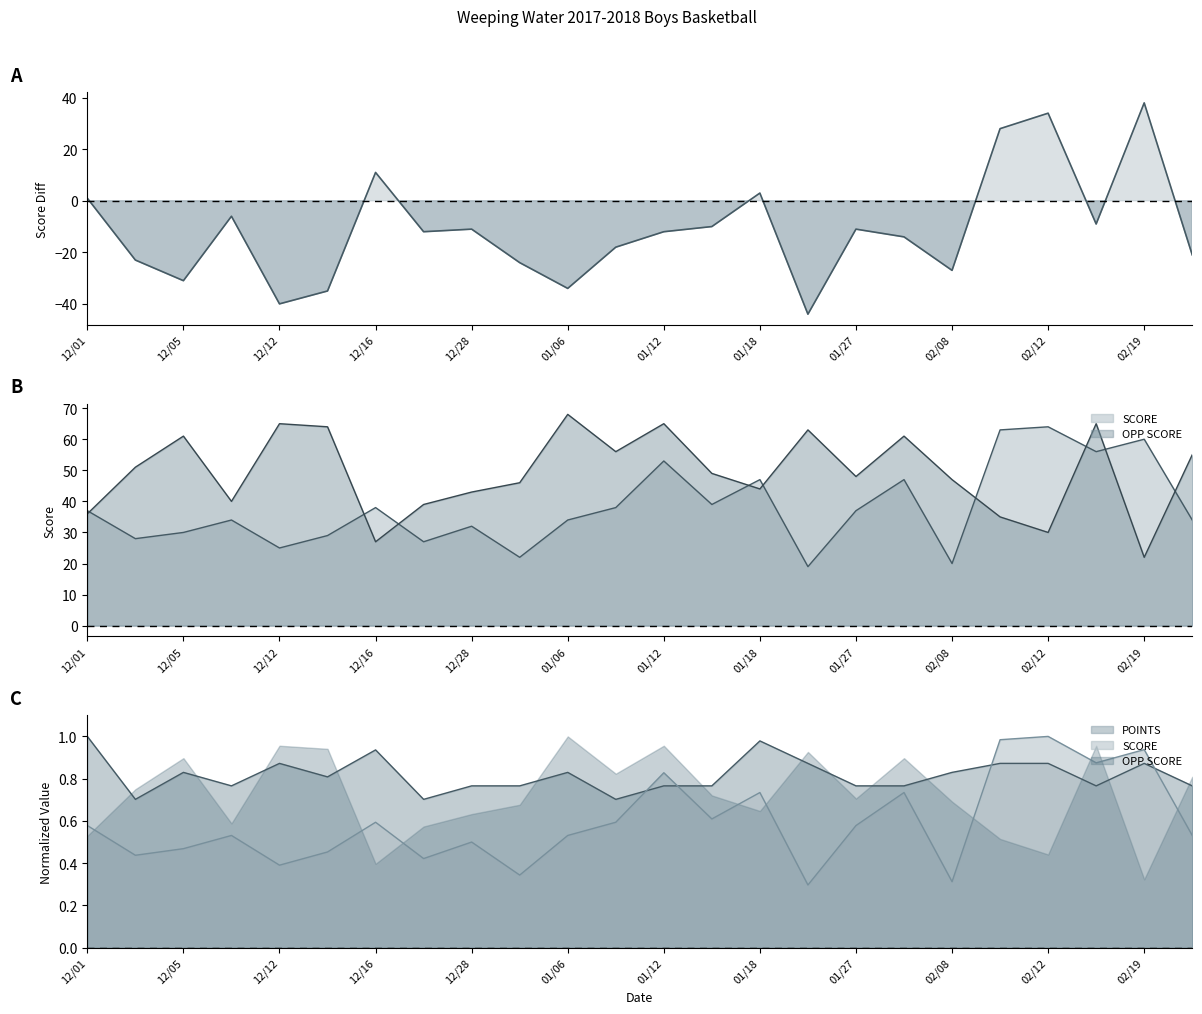

Rank the categories by SCORE value from lowest to highest.

01/25, 02/08, 12/29, 12/12, 12/21, 12/02, 12/14, 12/05, 12/28, 12/08, 01/06, 02/20, 12/01, 01/27, 12/16, 01/09, 01/16, 01/18, 01/30, 01/12, 02/16, 02/19, 02/10, 02/12